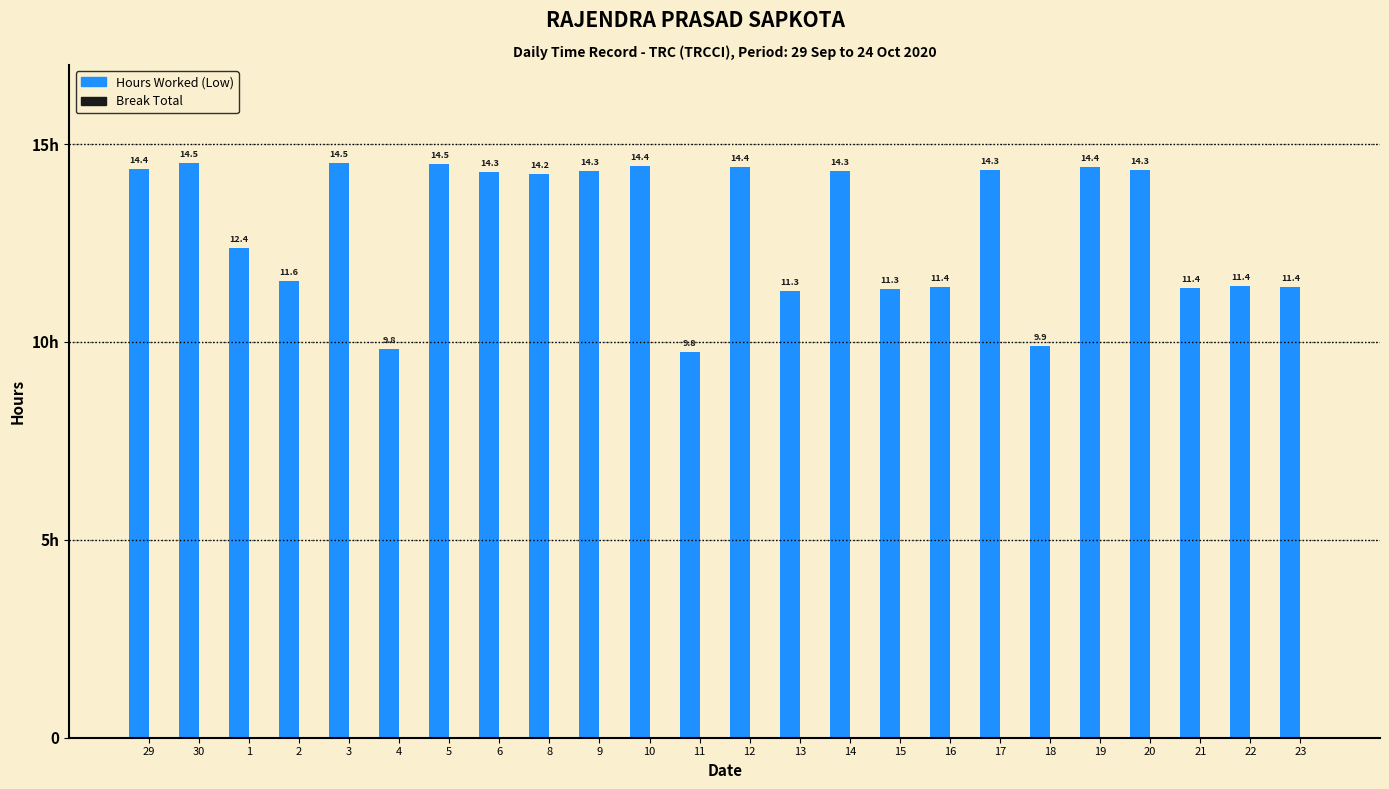

Are the bars horizontal?

No